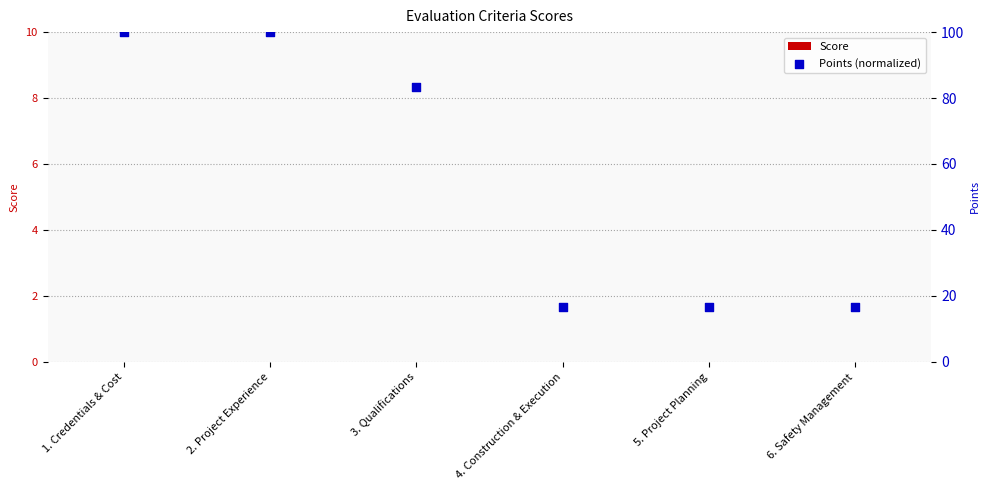

At which category is the sum across all series the highest?

1. Credentials & Cost